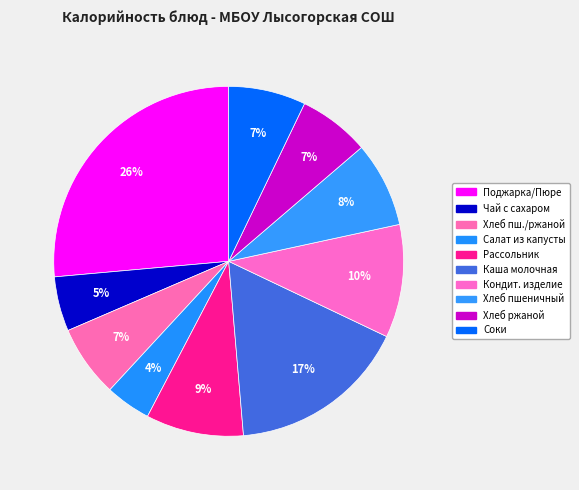

Is it true that Хлеб ржаной is 7% of the pie?

True